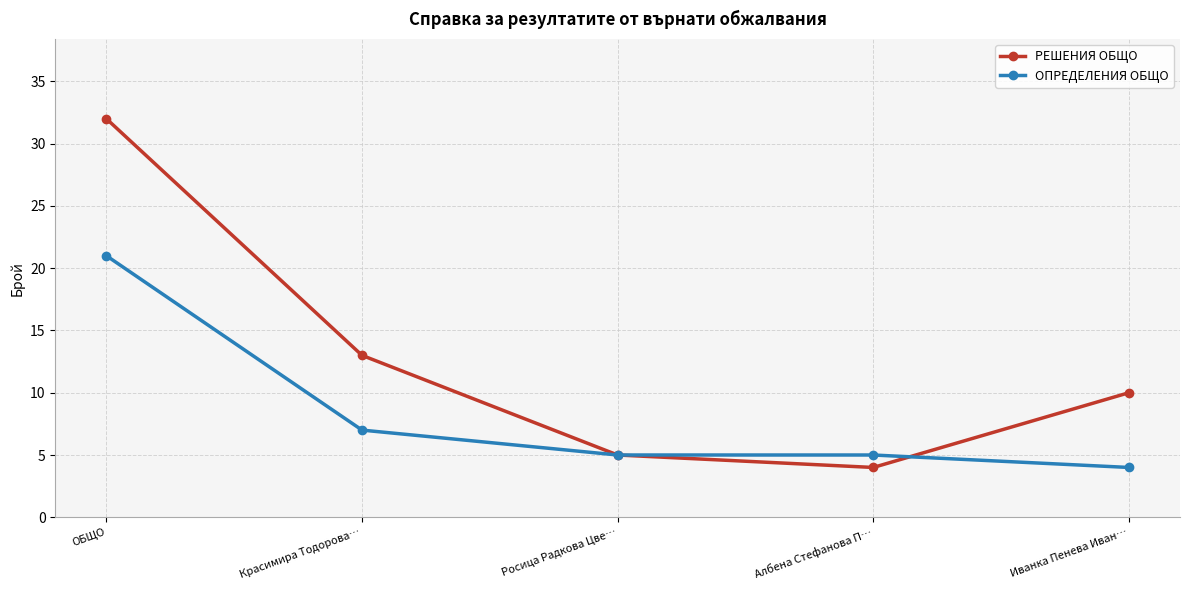

What value does the РЕШЕНИЯ ОБЩО series have at ОБЩО, to the nearest 10?

30